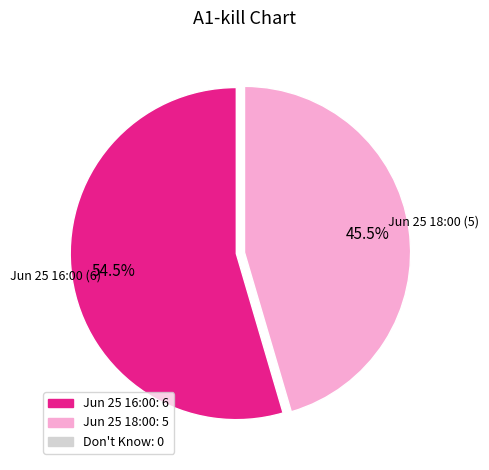

Does any single category account for the majority?

Yes